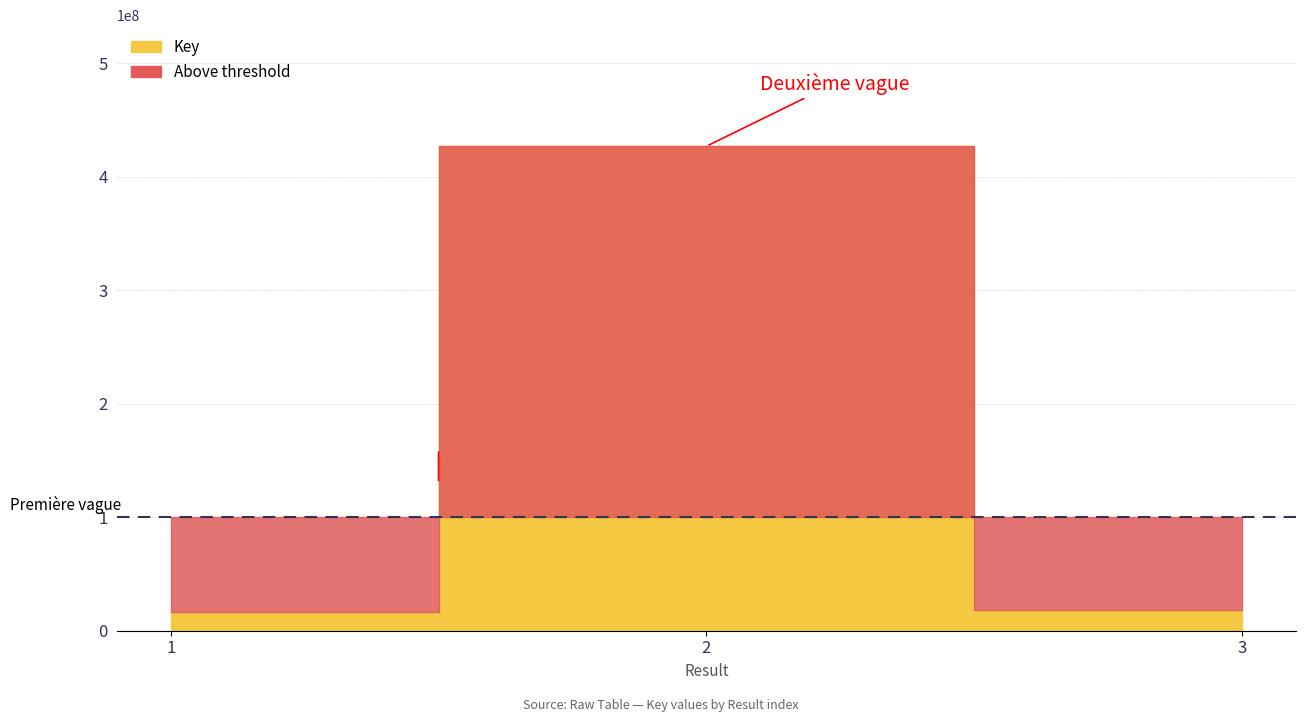

What is the difference between the values at 2 and 3?

408482074